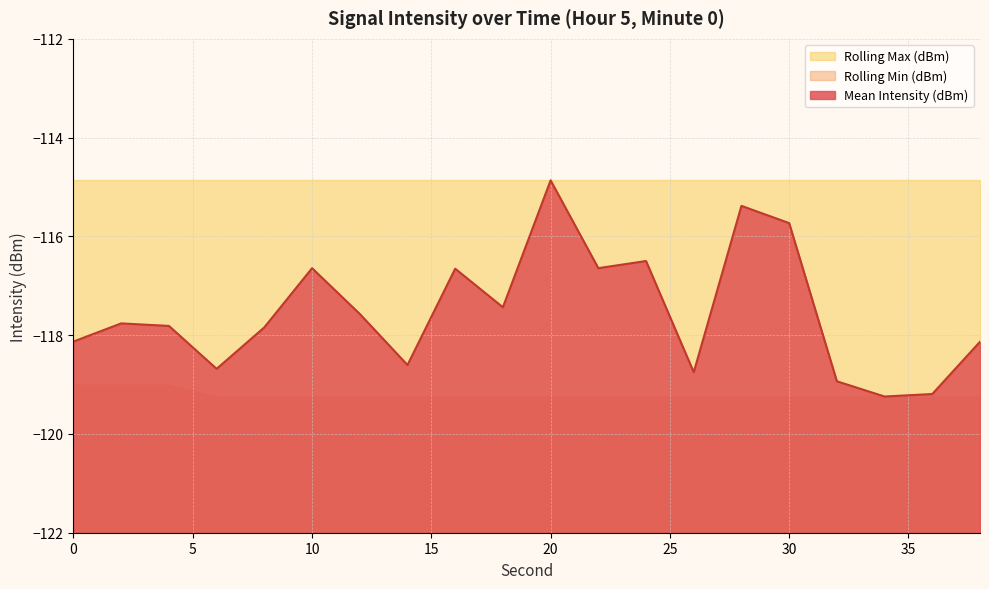

Which has a higher value, 6 or 28?

28